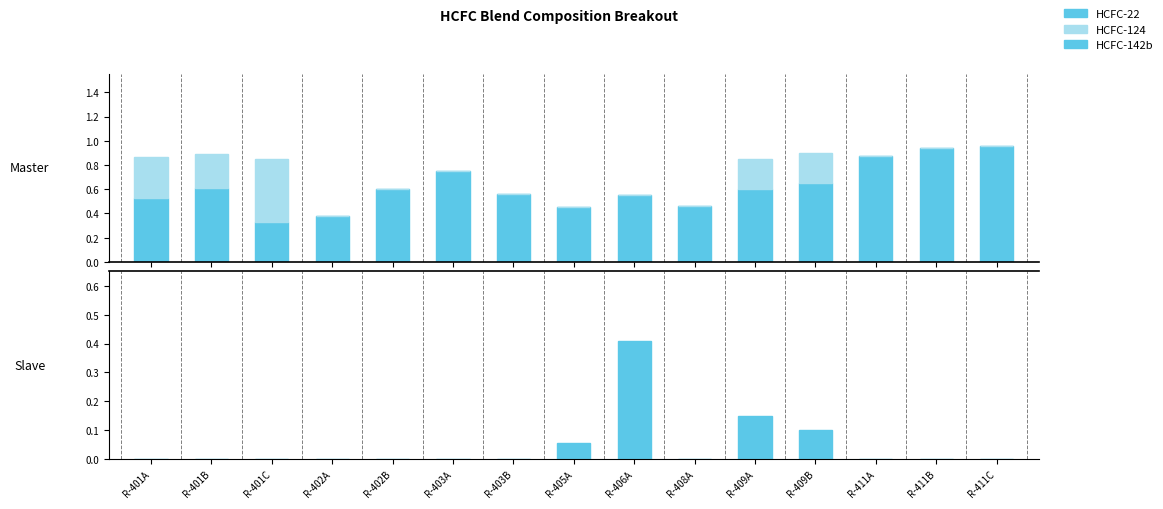

Rank the categories by HCFC-124 value from highest to lowest.

R-401C, R-401A, R-401B, R-409A, R-409B, R-402A, R-402B, R-403A, R-403B, R-405A, R-406A, R-408A, R-411A, R-411B, R-411C